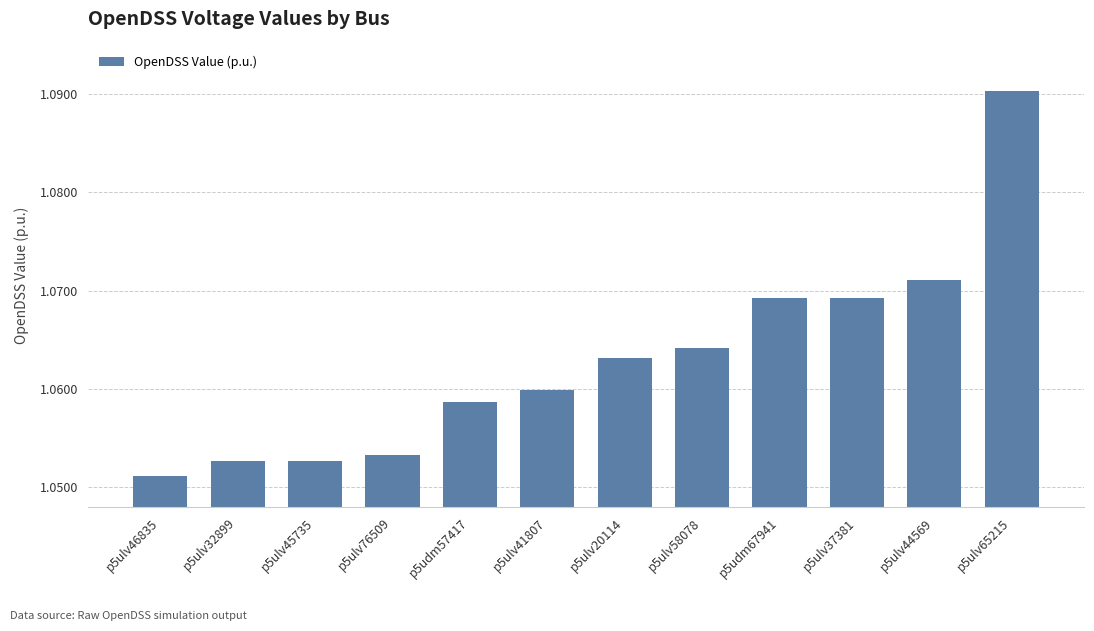

Which label corresponds to the largest value in the chart?

p5ulv65215